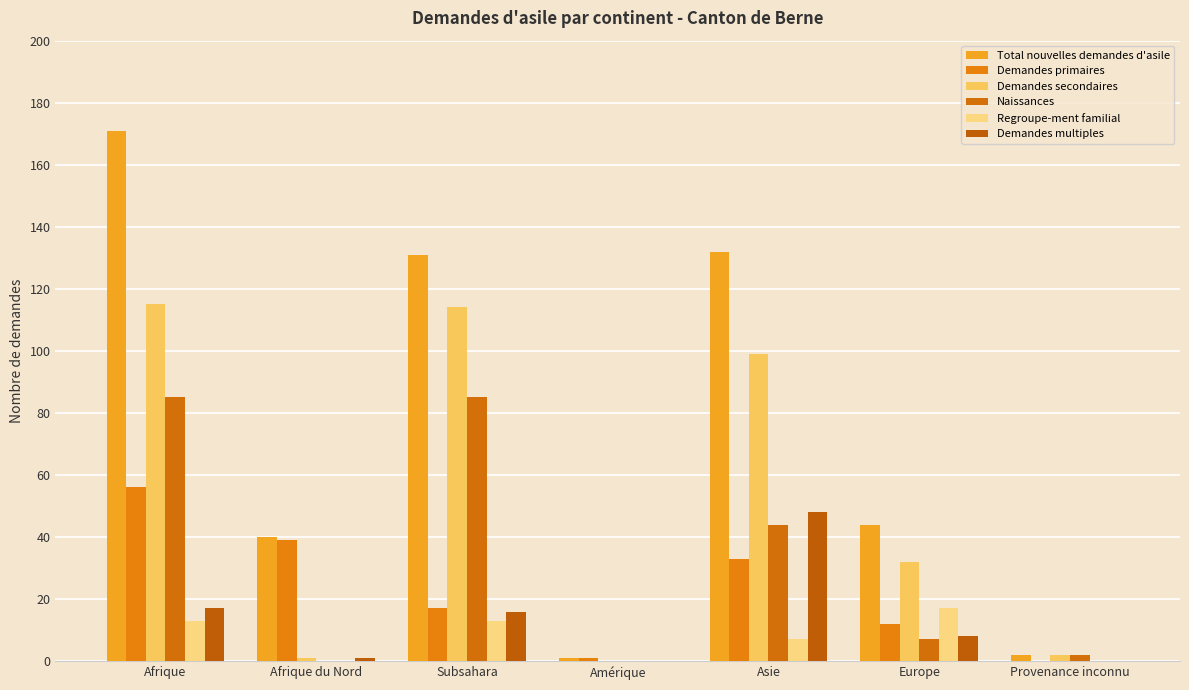

Count the number of categories in the chart.

7